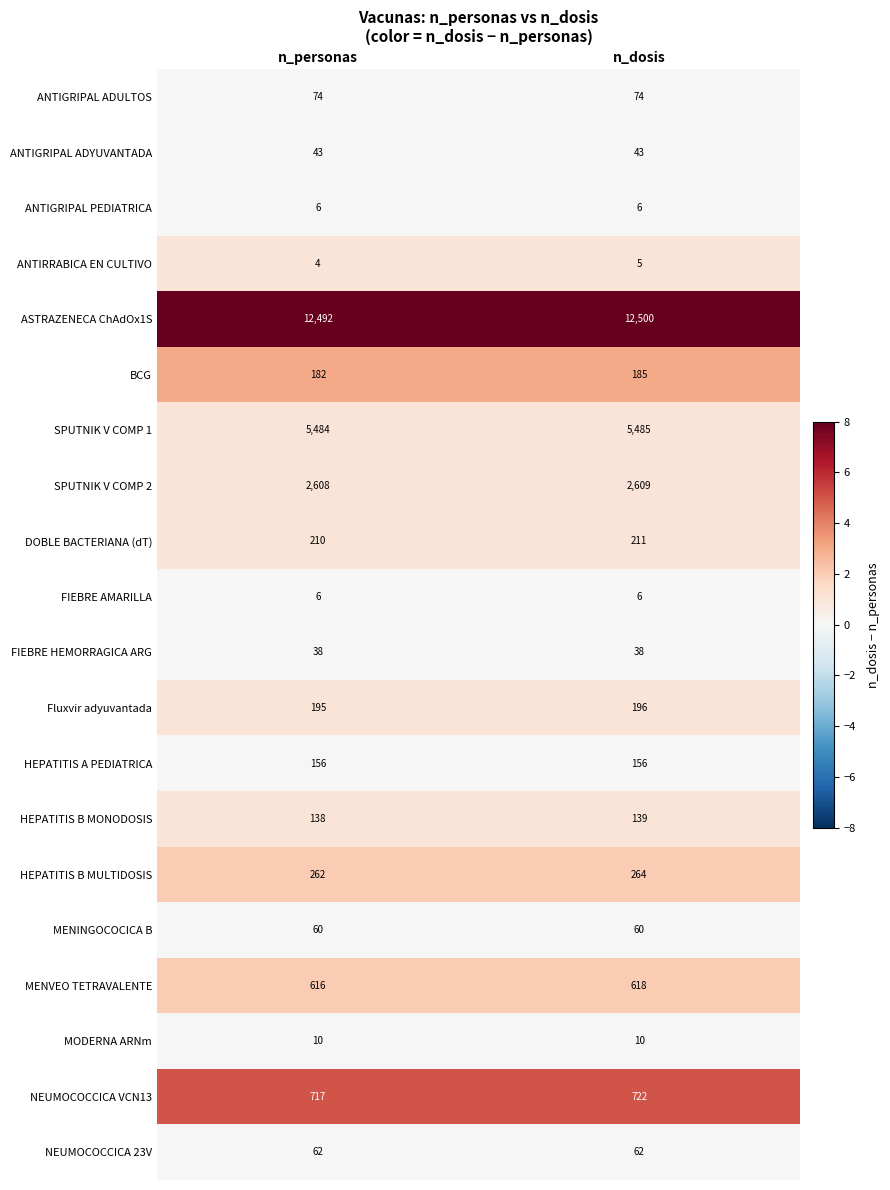

What is the total value across all series at n_personas?

23363